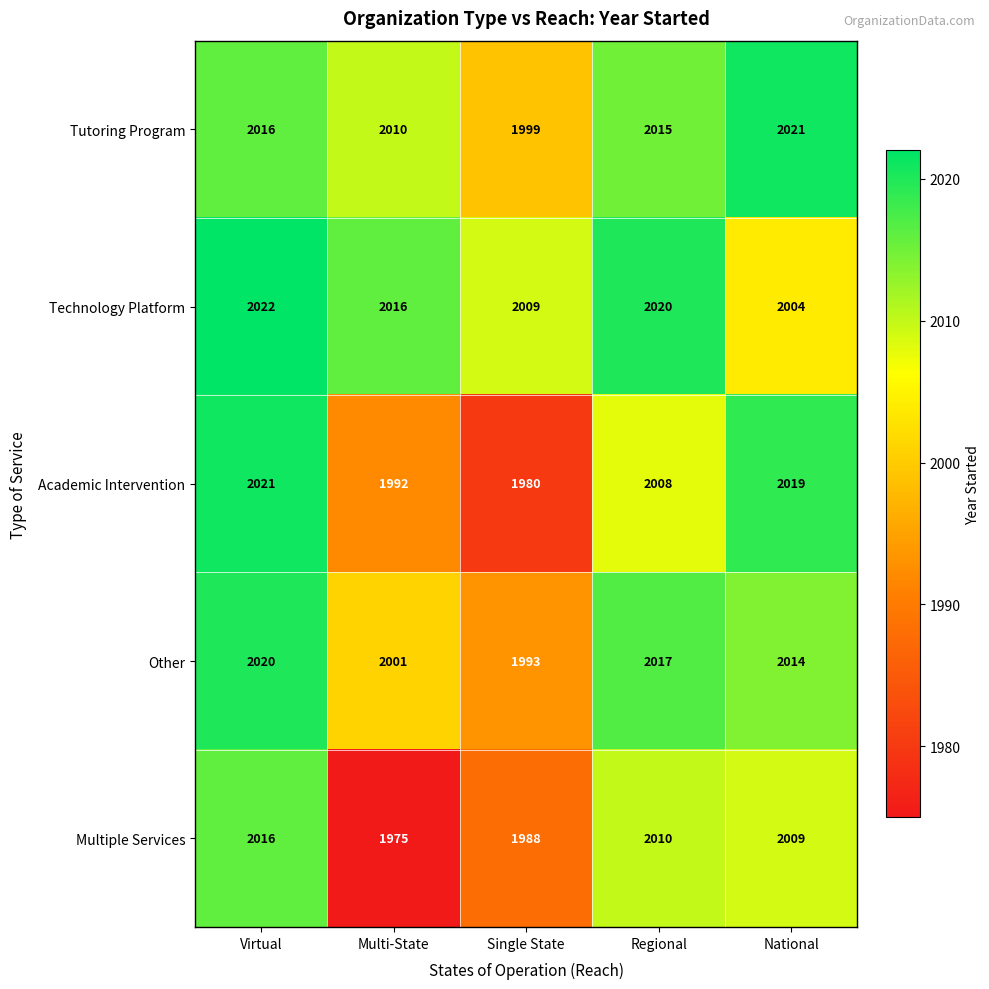

What is the spread (max minus min) of values at Regional?

12